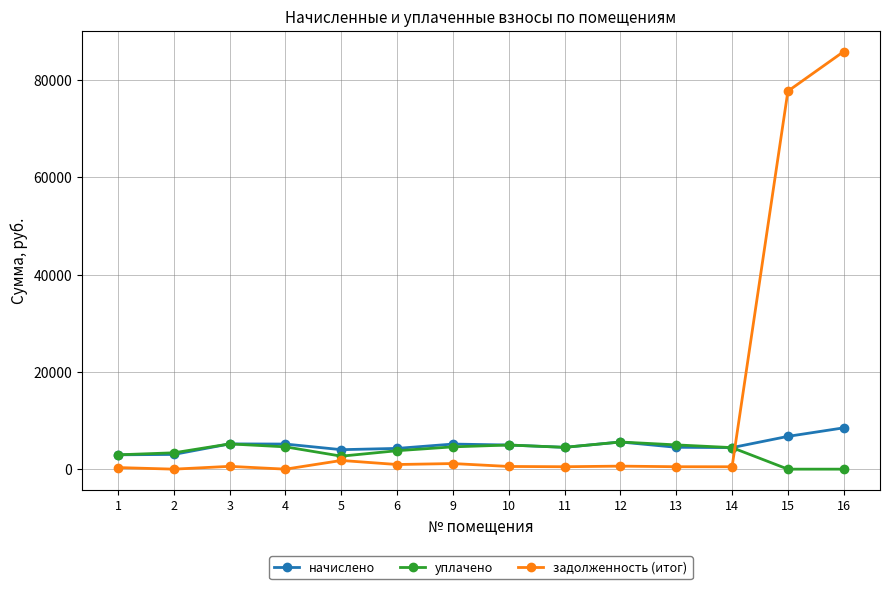

How many times do начислено and задолженность (итог) cross each other?

1